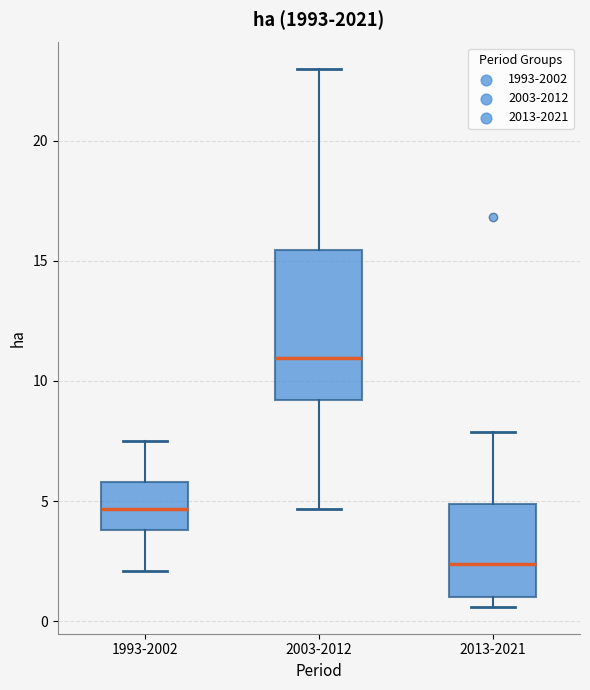

Comparing the boxes themselves (not the whiskers), which one is the tallest?

2003-2012